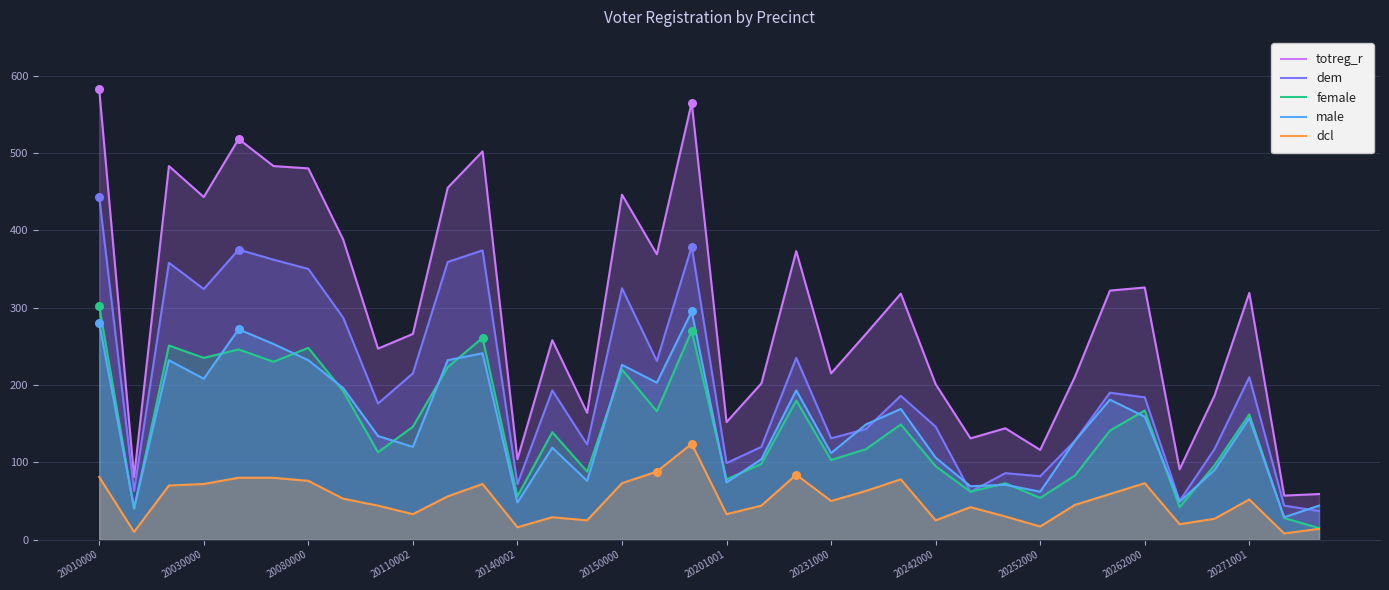

Which series has the largest total across all categories?

totreg_r